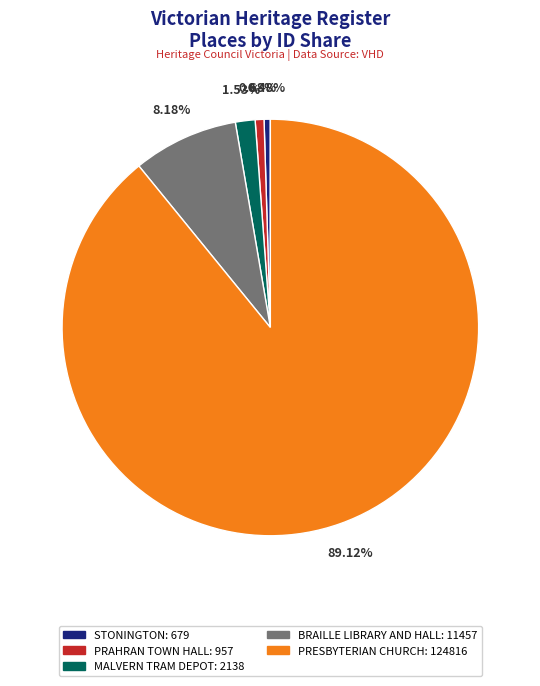

To the nearest percent, what percentage of the pie is BRAILLE LIBRARY AND HALL?

8%